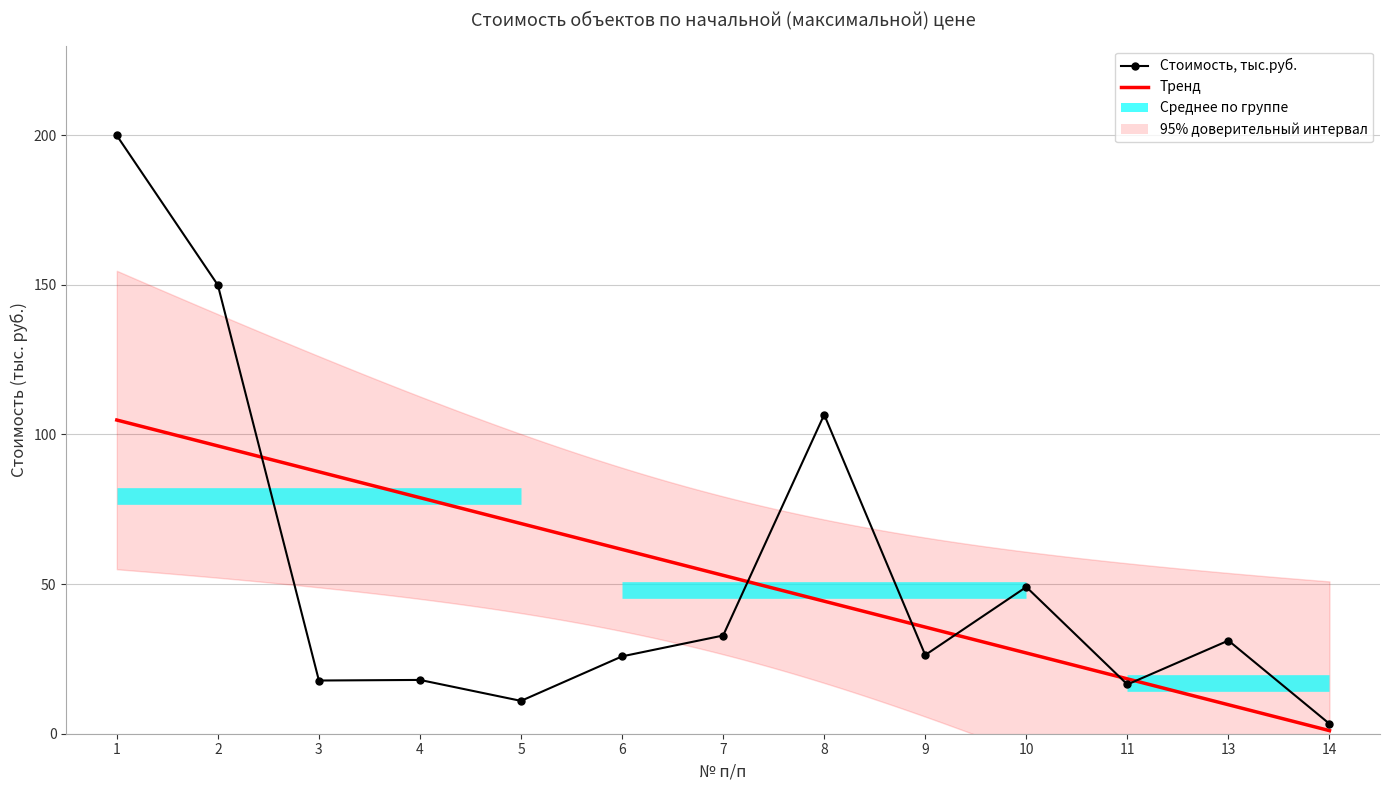

How many values in the Стоимость, тыс.руб. series exceed 26?

7